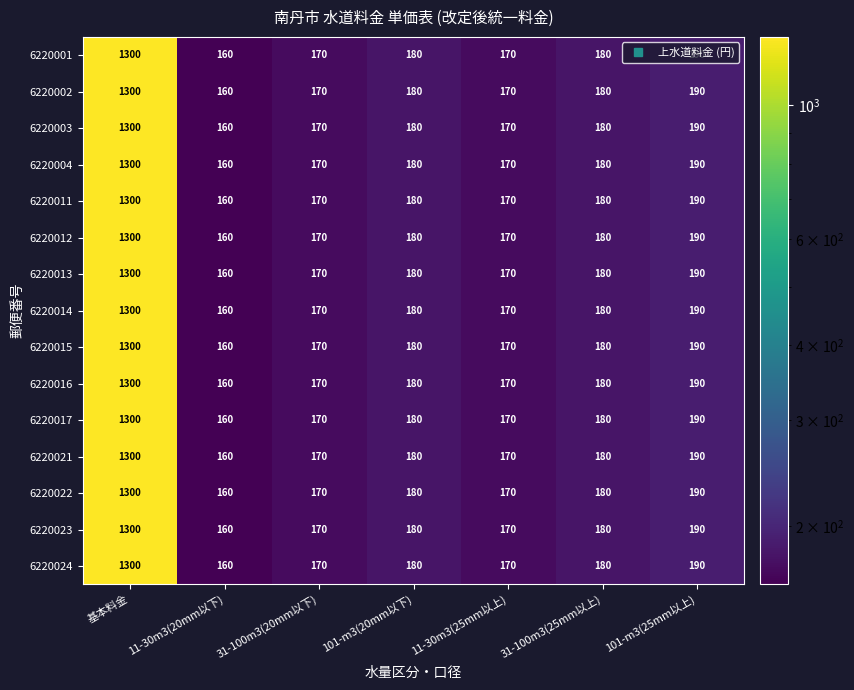

What is the difference between the maximum and minimum values in the 6220021 series?

1140